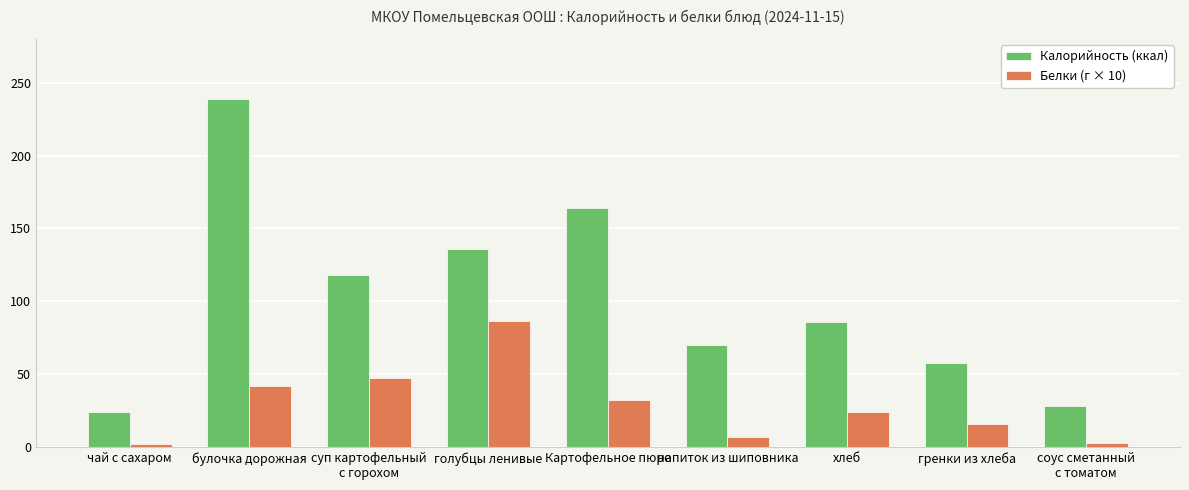

Is it true that Белки (г × 10) equals 45.9 at голубцы ленивые?

False